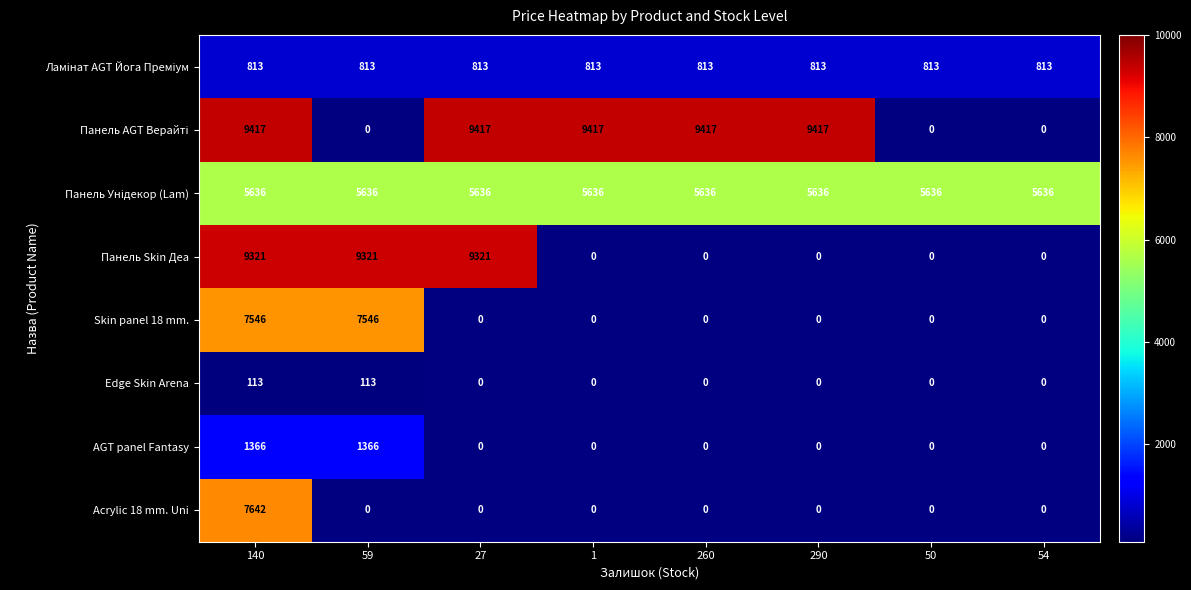

What is the total value across all series at 50?

6449